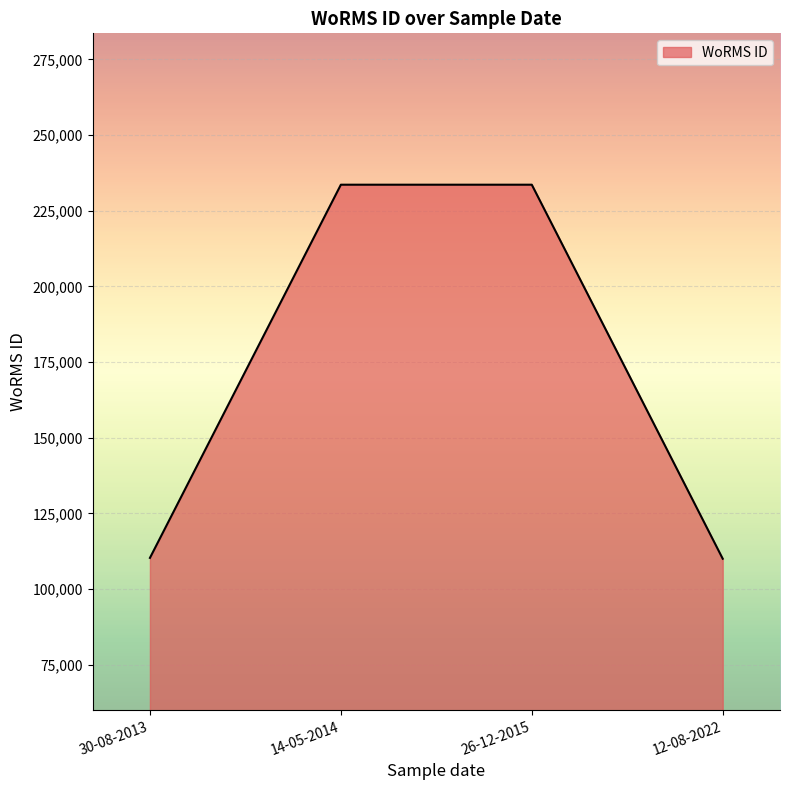

What is the smallest value displayed?

110041